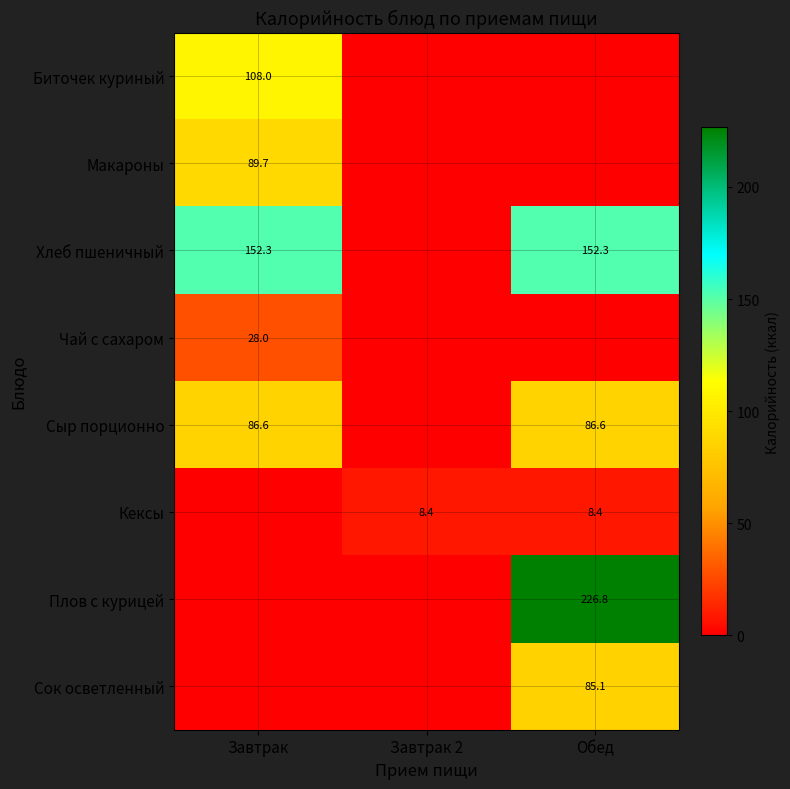

At how many categories does at least one series exceed 25?

2